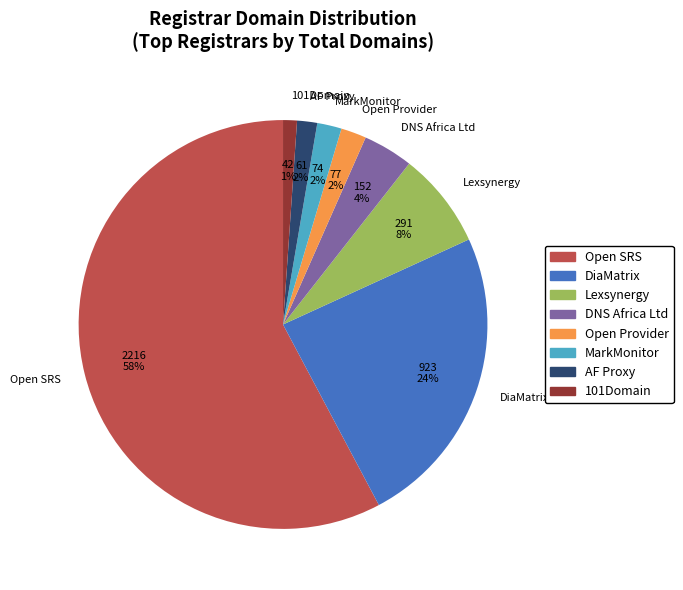

What percentage is the MarkMonitor slice, to the nearest percent?

2%